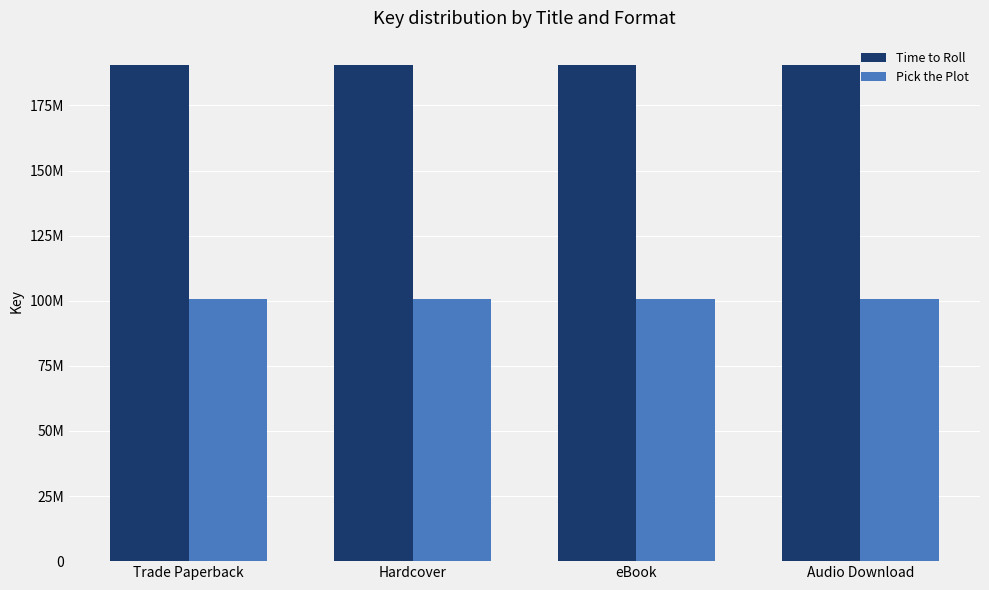

List the labels in order of Time to Roll value, smallest first.

Trade Paperback, Hardcover, eBook, Audio Download